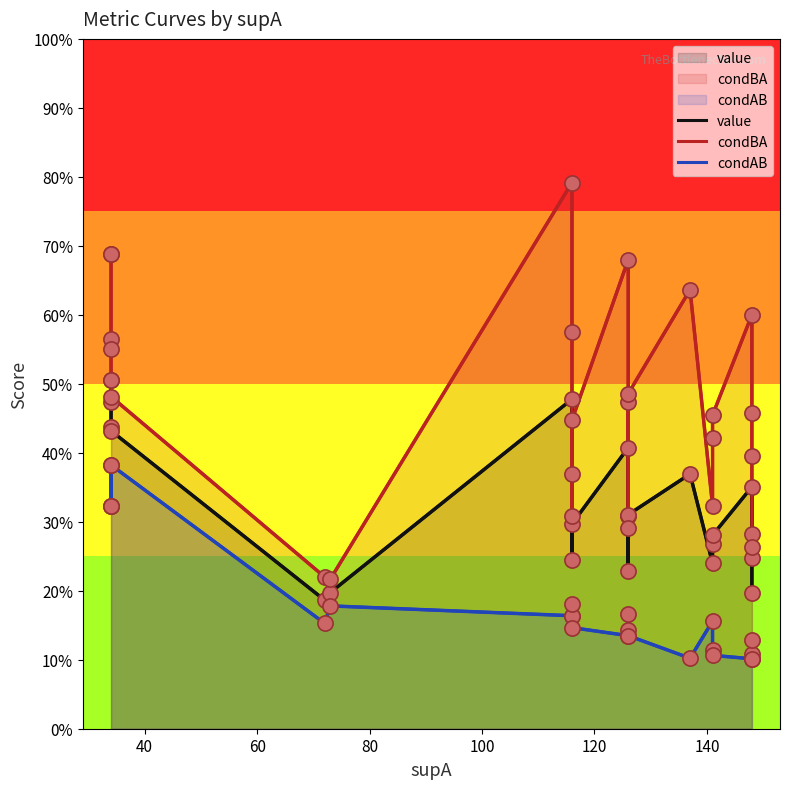

At how many categories does at least one series exceed 0?

23